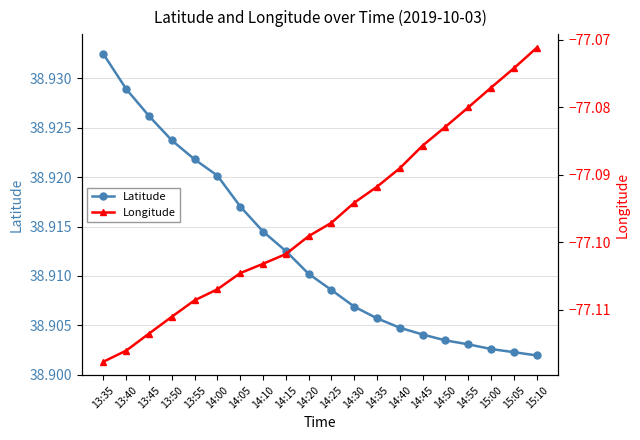

Reading left to right, list all the values displayed in this chart.

Latitude: 13:35=38.9	13:40=38.9	13:45=38.9	13:50=38.9	13:55=38.9	14:00=38.9	14:05=38.9	14:10=38.9	14:15=38.9	14:20=38.9	14:25=38.9	14:30=38.9	14:35=38.9	14:40=38.9	14:45=38.9	14:50=38.9	14:55=38.9	15:00=38.9	15:05=38.9	15:10=38.9
Longitude: 13:35=-77.1	13:40=-77.1	13:45=-77.1	13:50=-77.1	13:55=-77.1	14:00=-77.1	14:05=-77.1	14:10=-77.1	14:15=-77.1	14:20=-77.1	14:25=-77.1	14:30=-77.1	14:35=-77.1	14:40=-77.1	14:45=-77.1	14:50=-77.1	14:55=-77.1	15:00=-77.1	15:05=-77.1	15:10=-77.1